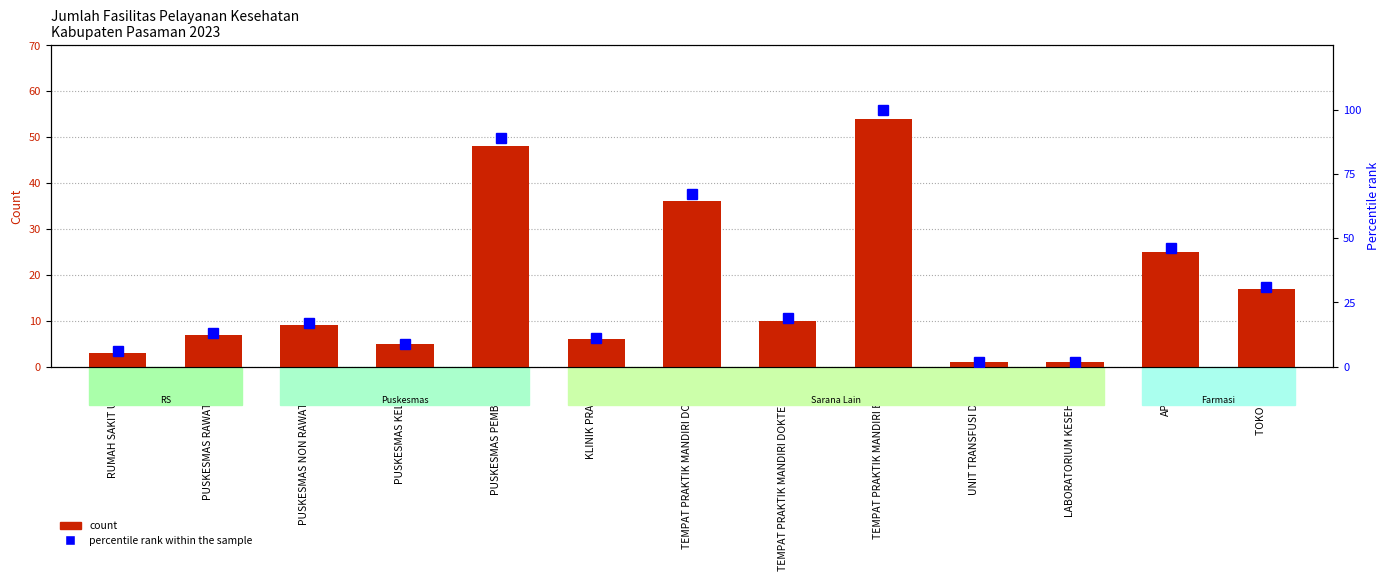

Rank the categories by count value from lowest to highest.

UNIT TRANSFUSI DARAH, LABORATORIUM KESEHATAN, RUMAH SAKIT UMUM, PUSKESMAS KELILING, KLINIK PRATAMA, PUSKESMAS RAWAT INAP, PUSKESMAS NON RAWAT INAP, TEMPAT PRAKTIK MANDIRI DOKTER GIGI, TOKO OBAT, APOTEK, TEMPAT PRAKTIK MANDIRI DOKTER, PUSKESMAS PEMBANTU, TEMPAT PRAKTIK MANDIRI BIDAN